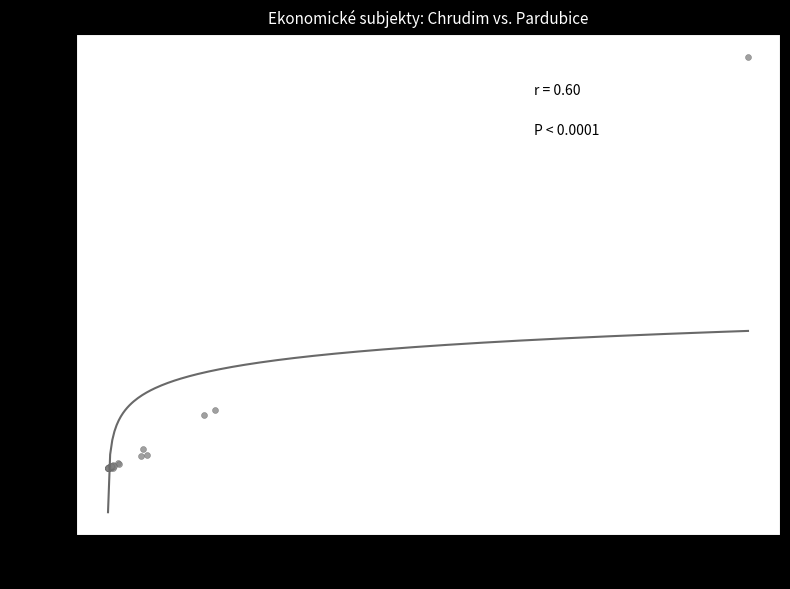

What Y value in the scatter plot is closest to 21221?

6083